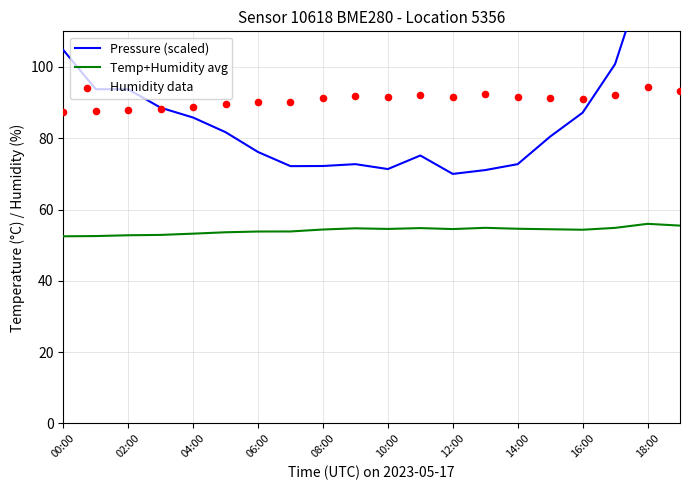

Which series contains the highest Y value?

Pressure (scaled)